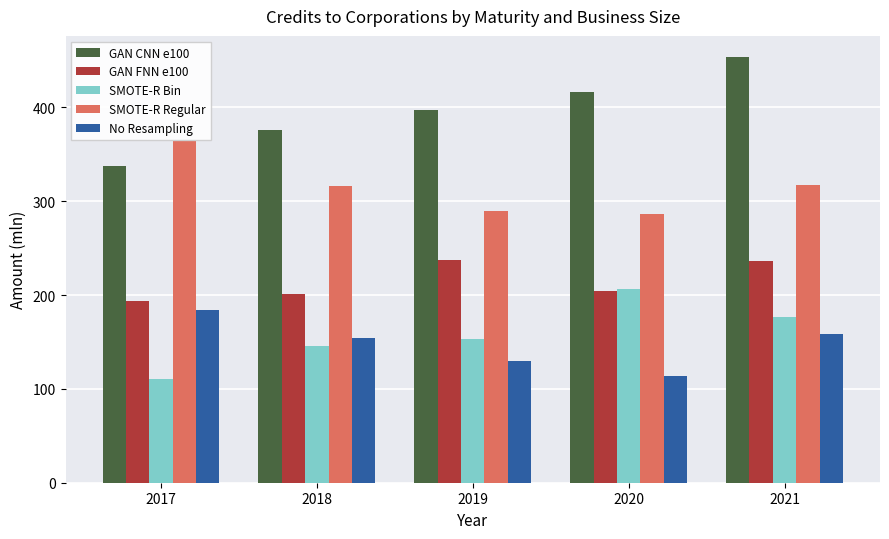

Between 2017 and 2020, which series saw the biggest shift?

SMOTE-R Bin